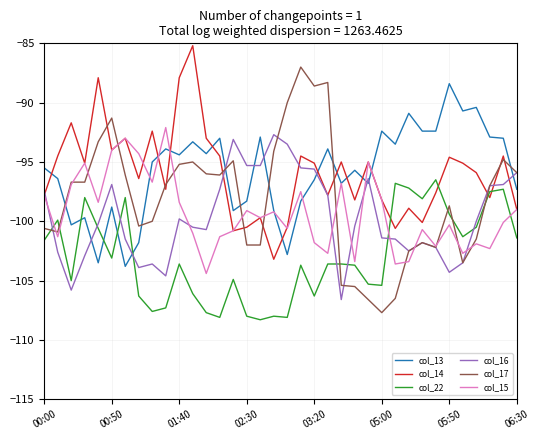

What is the sum of all col_14 values?

-3453.5